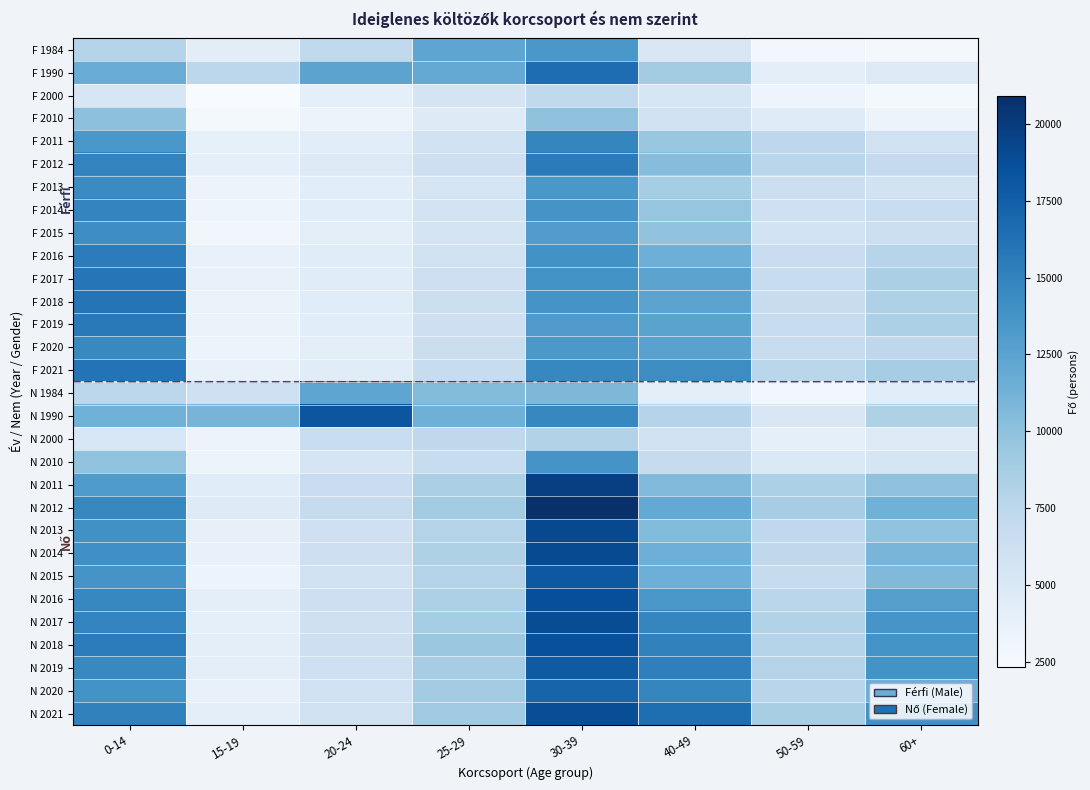

Rank the series by their maximum value, from lowest to highest.

F 2000, N 2000, F 2010, N 1984, F 1984, N 2010, F 2015, F 2013, F 2020, F 2011, F 2014, F 2016, F 2012, F 2019, F 2017, F 2018, F 2021, F 1990, N 2020, N 2019, N 2015, N 1990, N 2018, N 2016, N 2021, N 2017, N 2014, N 2013, N 2011, N 2012